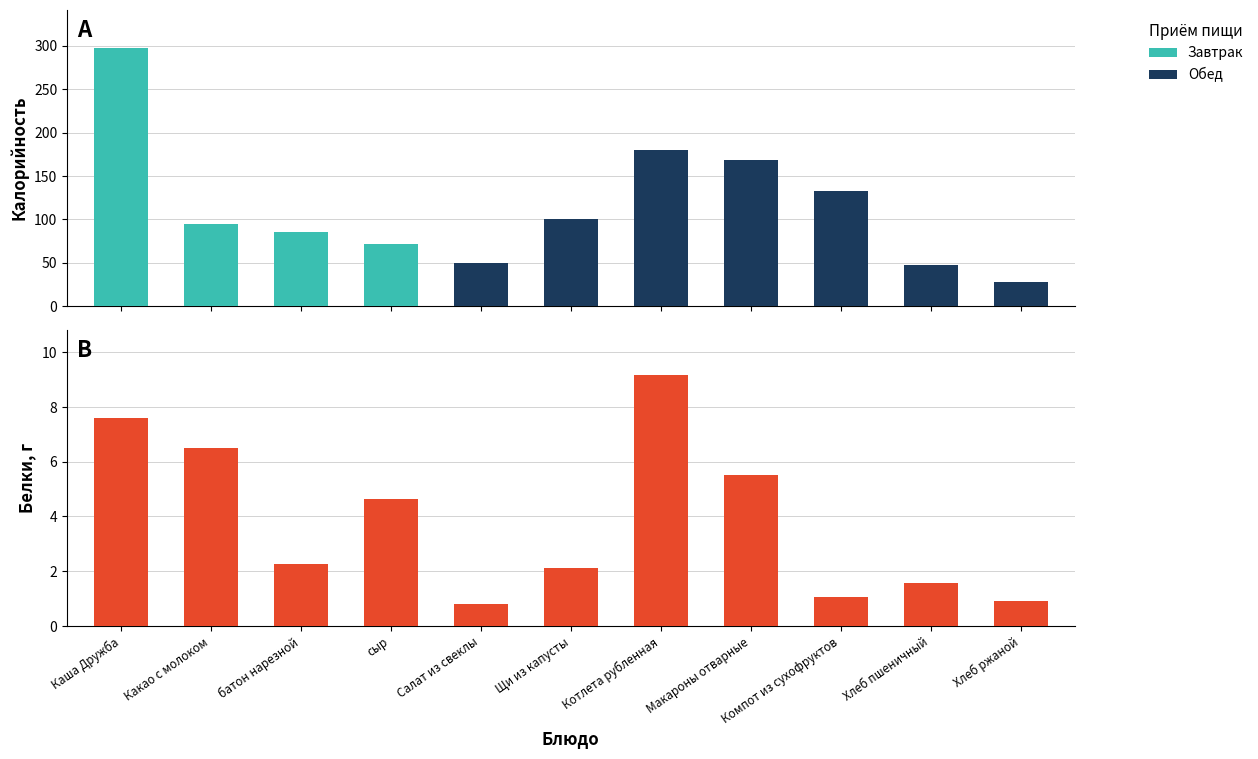

Reading right to left, transcribe all the data shown in this chart.

0.9	1.6	1.0	5.5	9.2	2.1	0.8	4.6	2.2	6.5	7.6